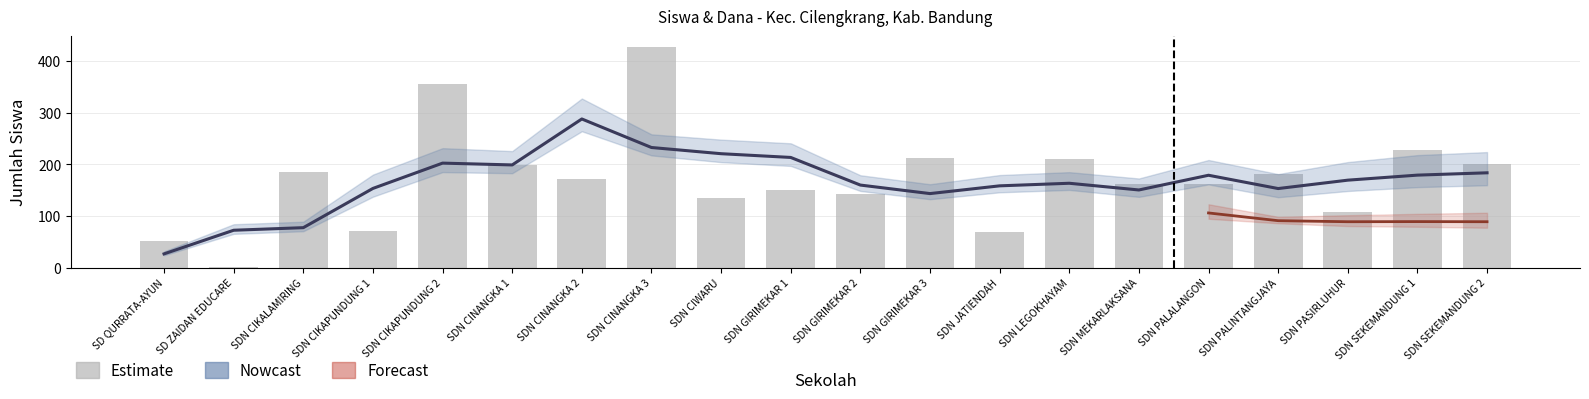

Is it true that Siswa Disalurkan equals 355 at SDN CIKAPUNDUNG 2?

True